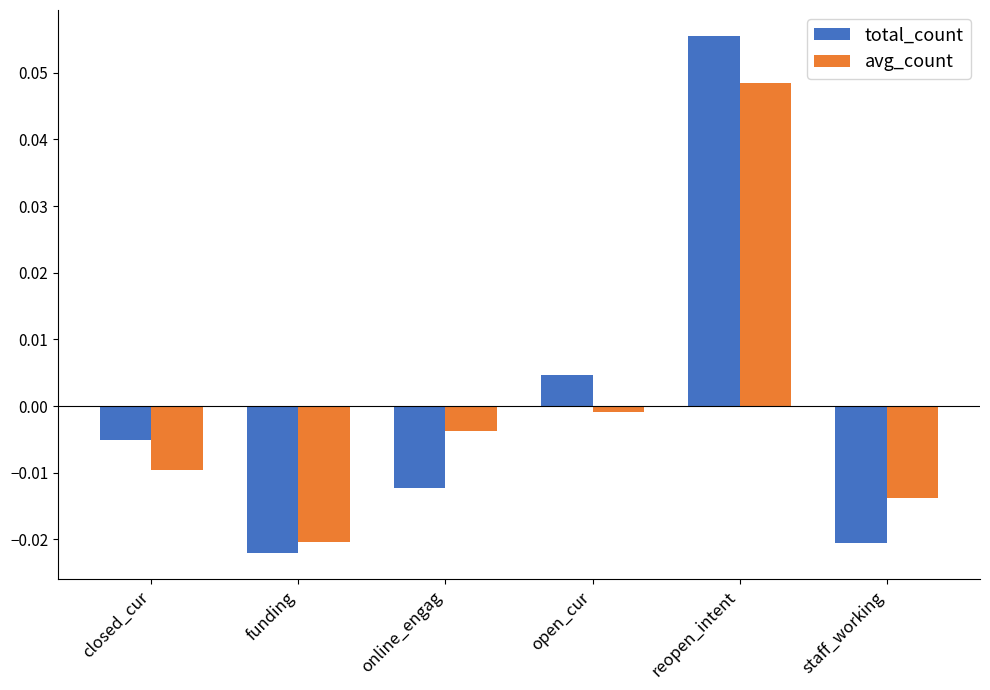

Which series changed the most between open_cur and reopen_intent?

total_count